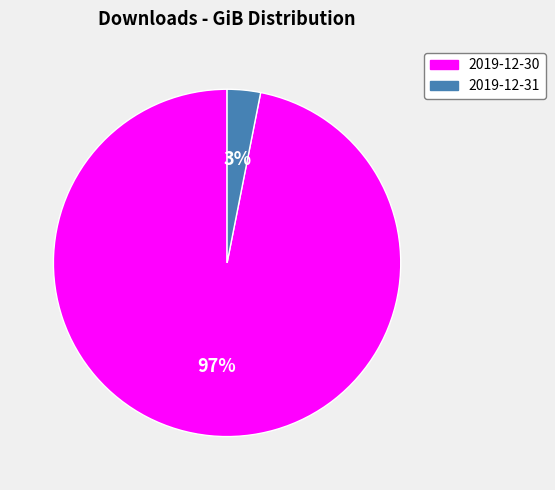

The 2019-12-30 slice represents 97% of the pie. True or false?

True